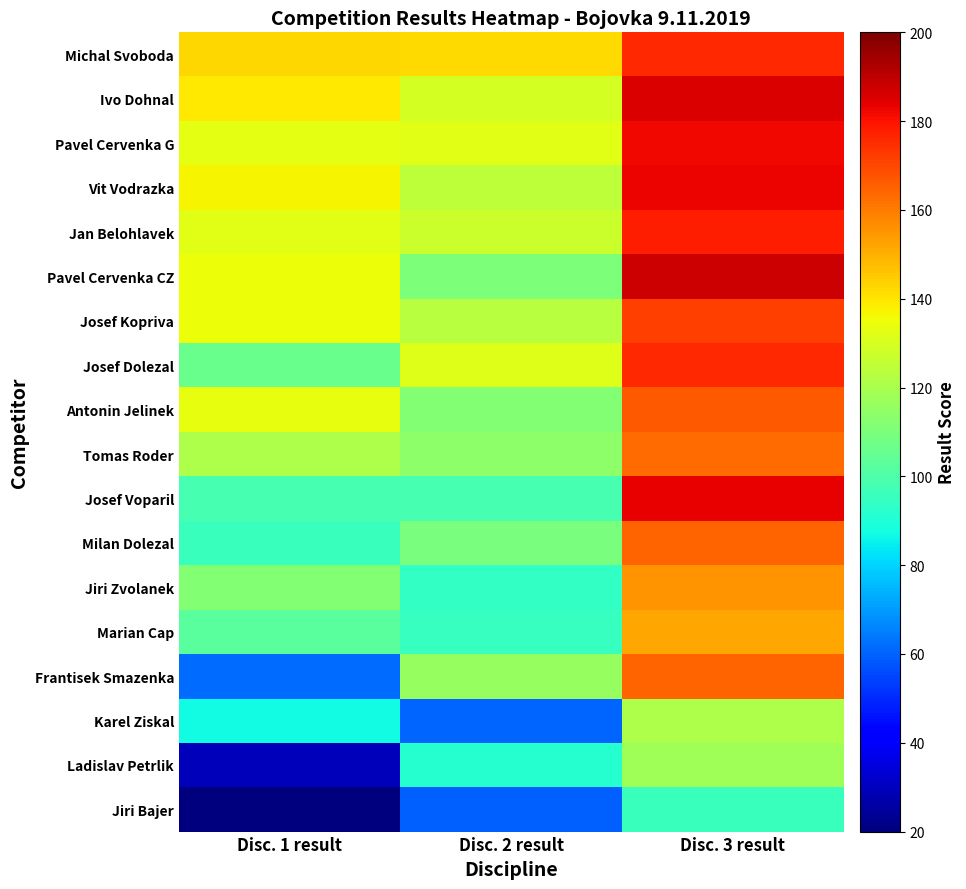

Between Disc. 2 result and Disc. 3 result, which series saw the biggest shift?

Josef Voparil